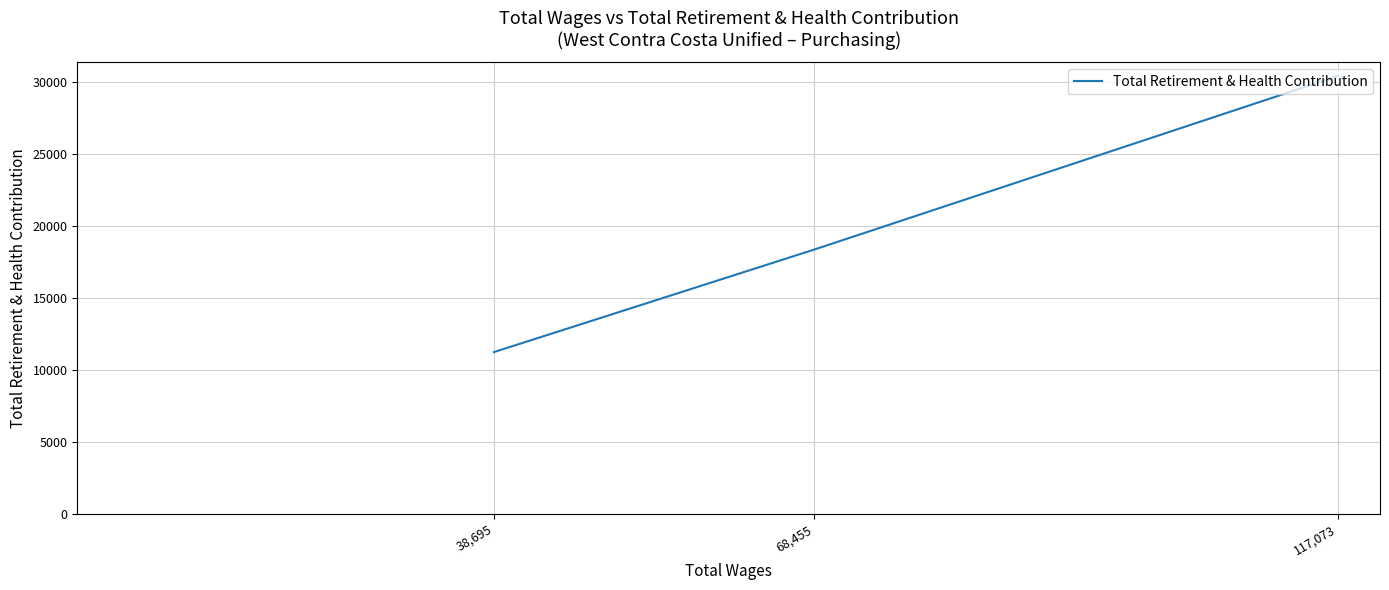

What position from the right is 68,455?

2